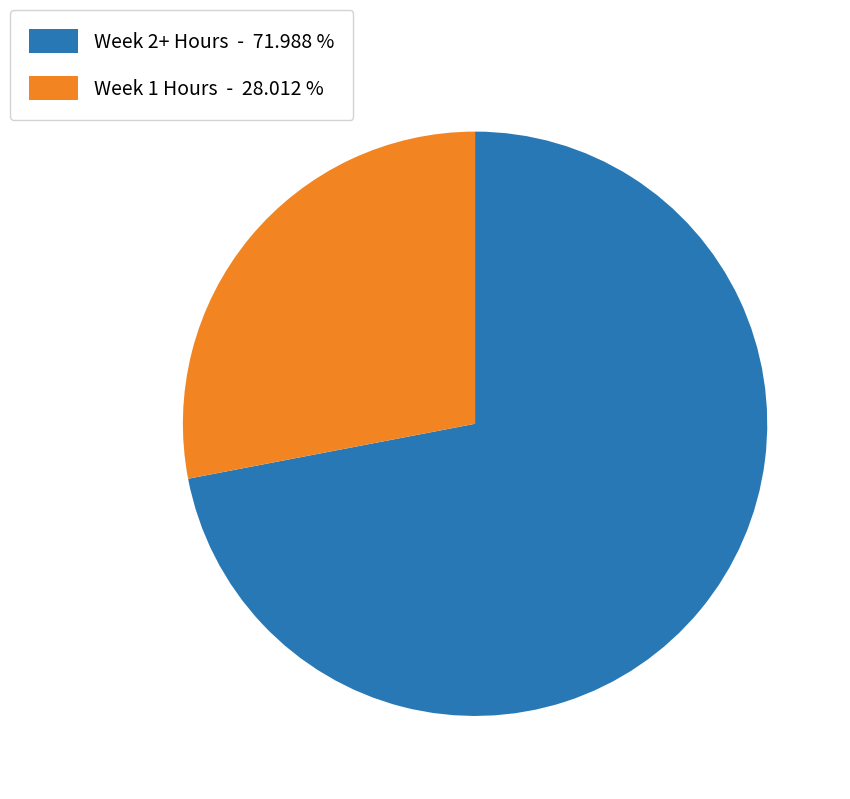

Is Week 1 Hours - 28.012 % the majority of the pie?

No